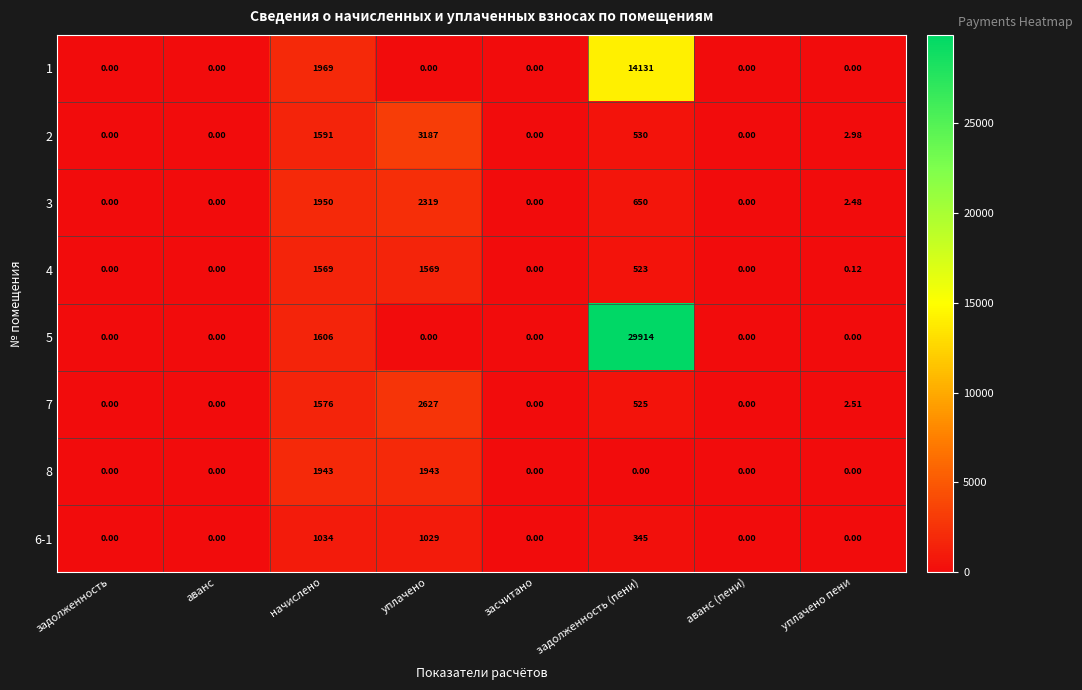

At which category is the sum across all series the highest?

задолженность (пени)